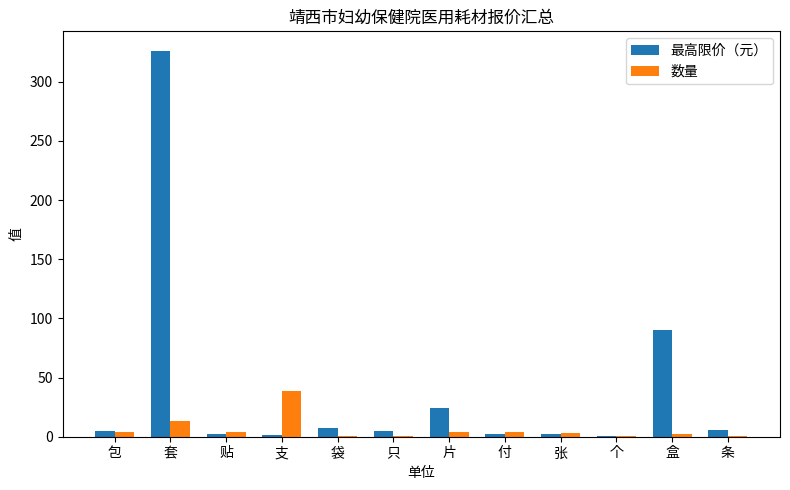

How many categories are shown in the chart?

12